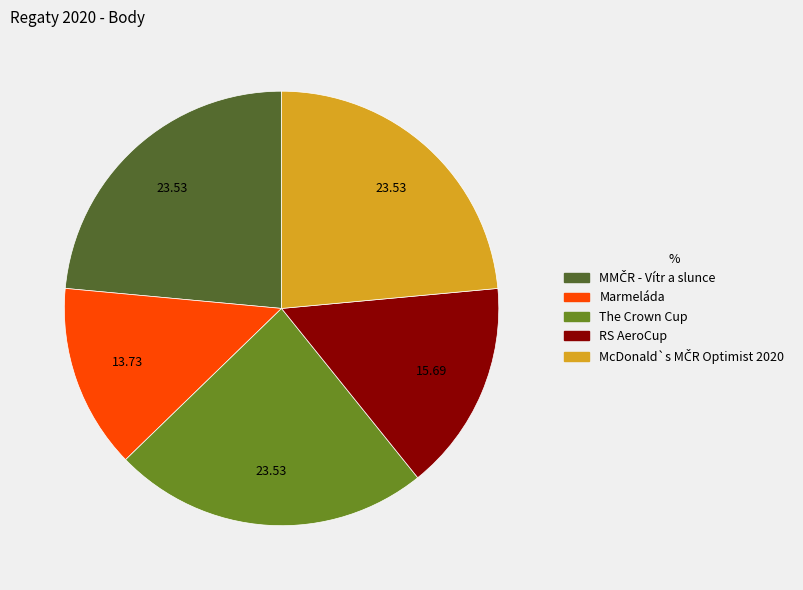

Does The Crown Cup account for over 50% of the chart?

No